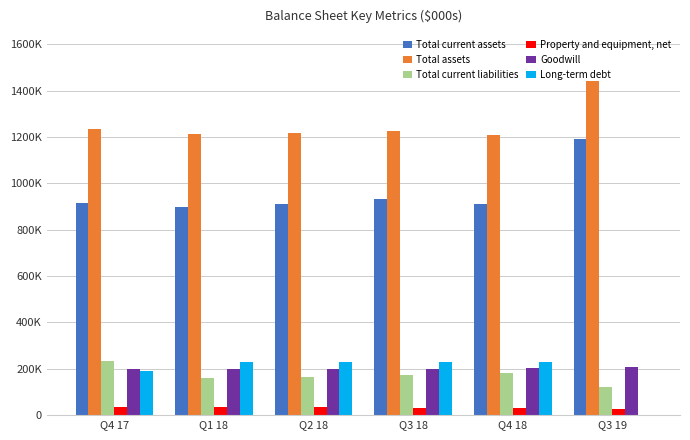

What is the greatest value displayed?

1439304